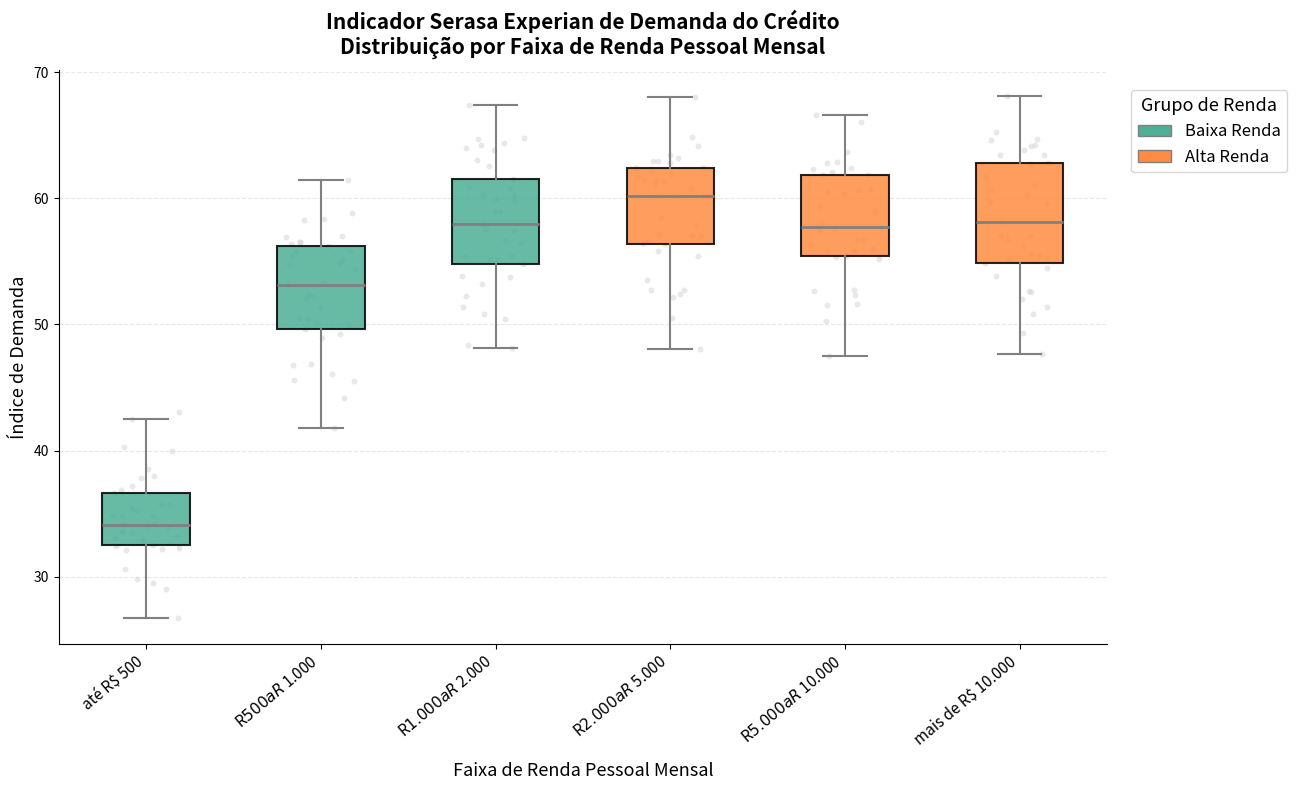

Which box is the tallest, from its lower edge to its upper edge?

mais de R$ 10.000